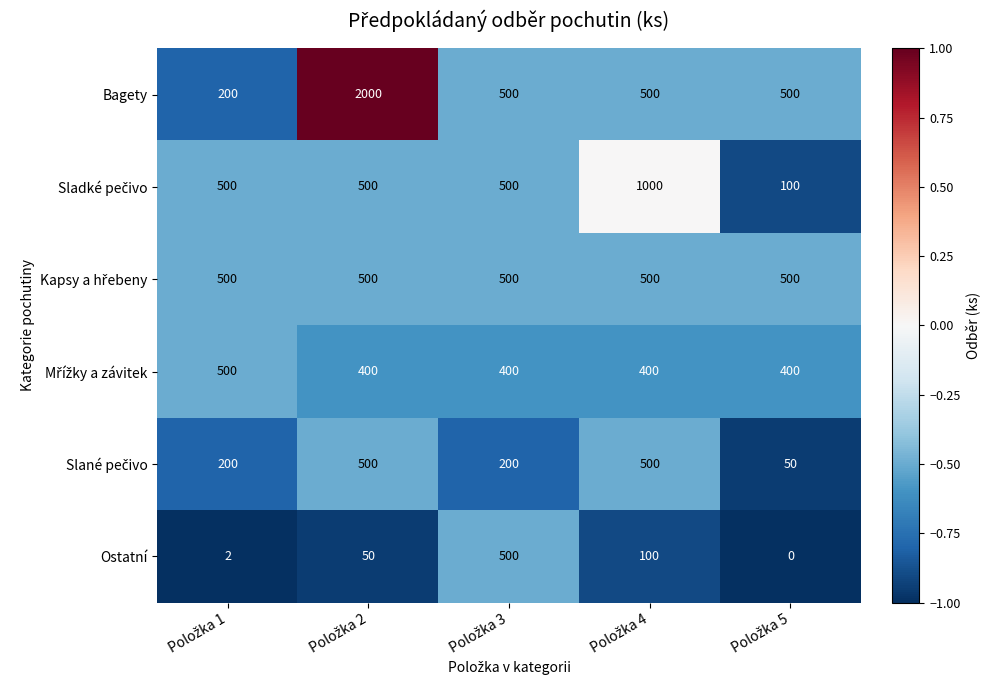

What is the difference between the maximum and minimum values in the Ostatní series?

500